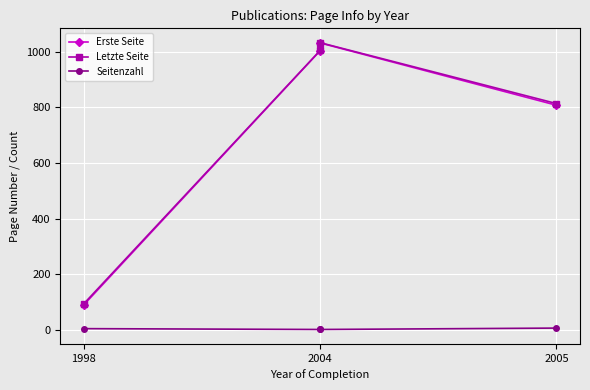

True or false: Letzte Seite and Seitenzahl cross at least once.

False